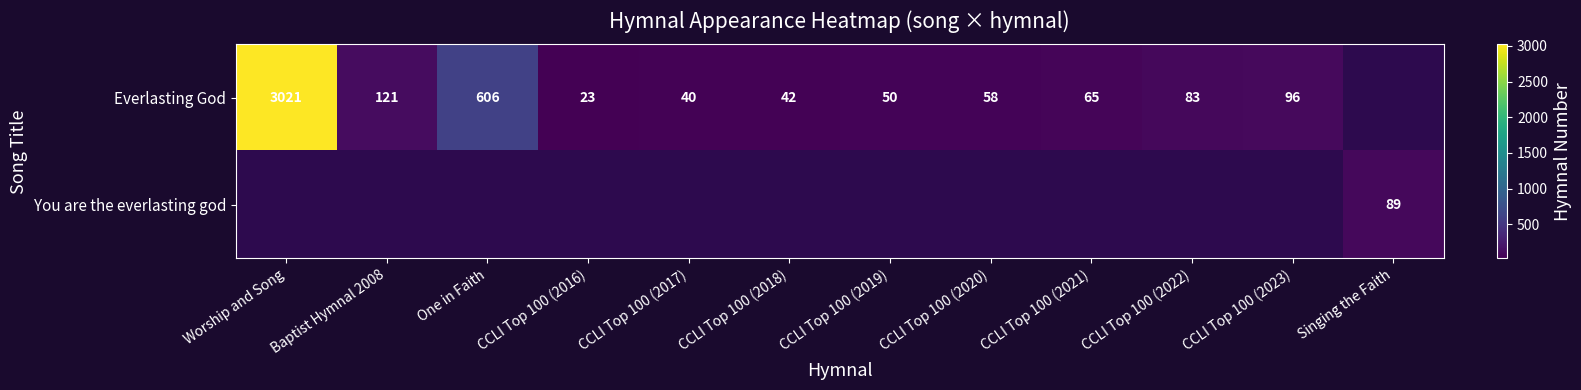

What is the difference between the Everlasting God values at CCLI Top 100 (2021) and One in Faith?

541